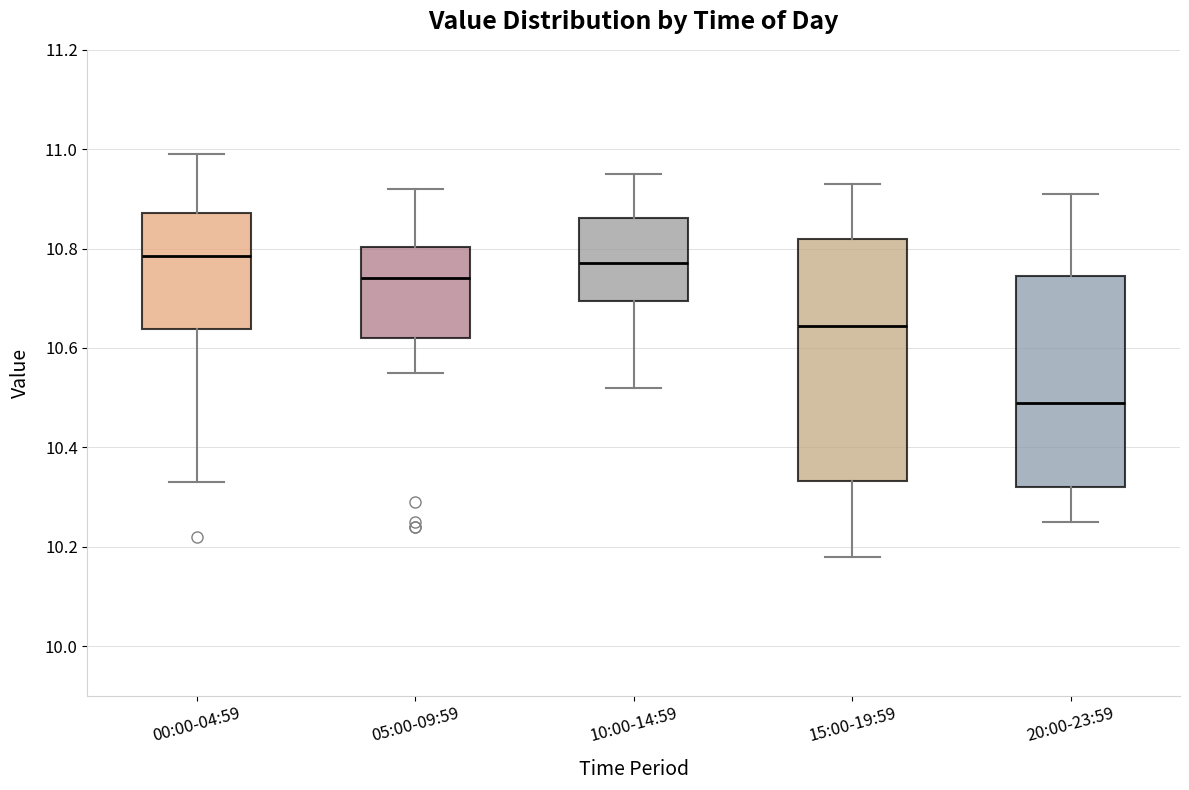

Reading left to right, transcribe this box plot: for each box, give where its median line is, the range the box spans, and where its two whiskers end, as read against the y-axis. The values are not printed on the chart, so give them approximately, as read against the axis.

00:00-04:59: median 10.78, box 10.64 to 10.88, whiskers 10.34 to 11.00
05:00-09:59: median 10.74, box 10.62 to 10.80, whiskers 10.56 to 10.92
10:00-14:59: median 10.78, box 10.70 to 10.86, whiskers 10.52 to 10.96
15:00-19:59: median 10.64, box 10.34 to 10.82, whiskers 10.18 to 10.94
20:00-23:59: median 10.50, box 10.32 to 10.74, whiskers 10.26 to 10.92